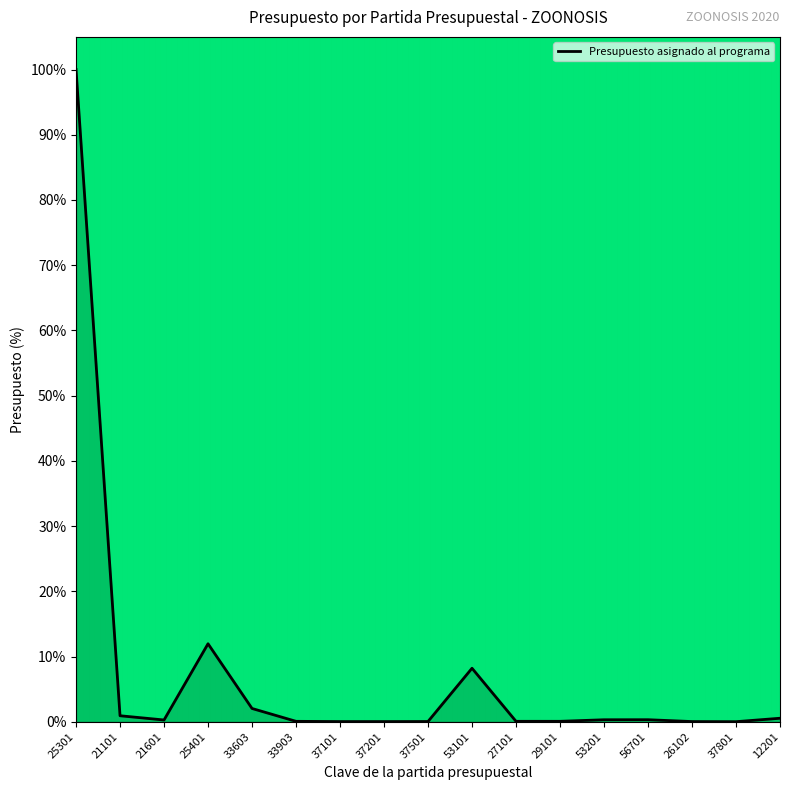

What position from the left is 21101?

2